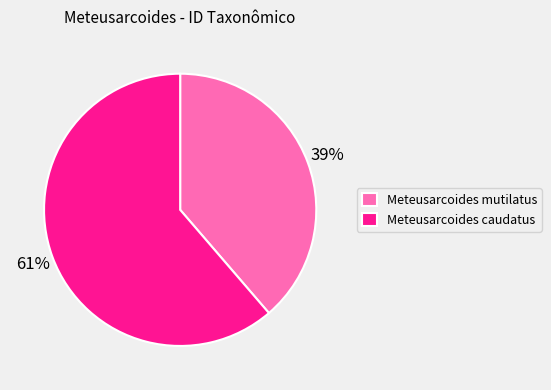

Do Meteusarcoides caudatus and Meteusarcoides mutilatus together represent more than half of the pie?

Yes